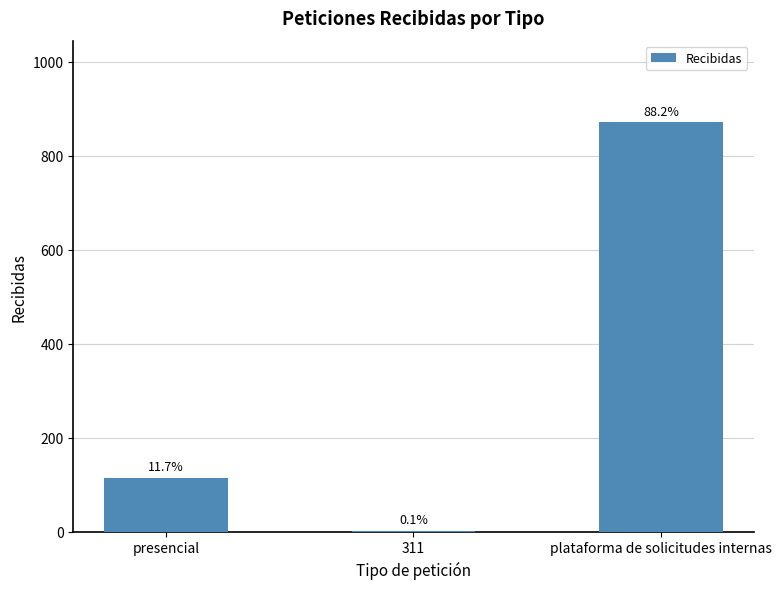

Reading left to right, extract all data points from this chart.

presencial=115	311=1	plataforma de solicitudes internas=871